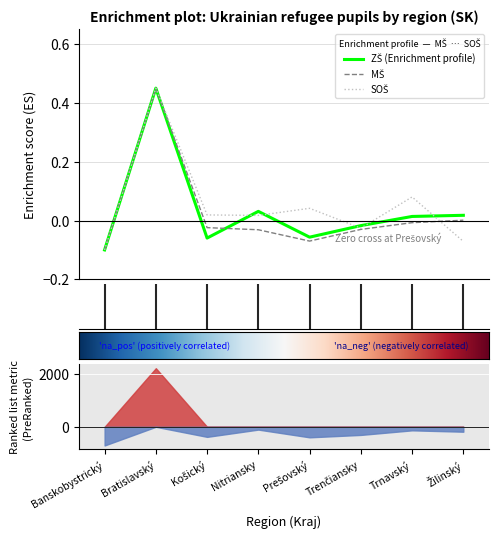

What are all the series names shown in the legend?

MŠ, SOŠ, ZŠ